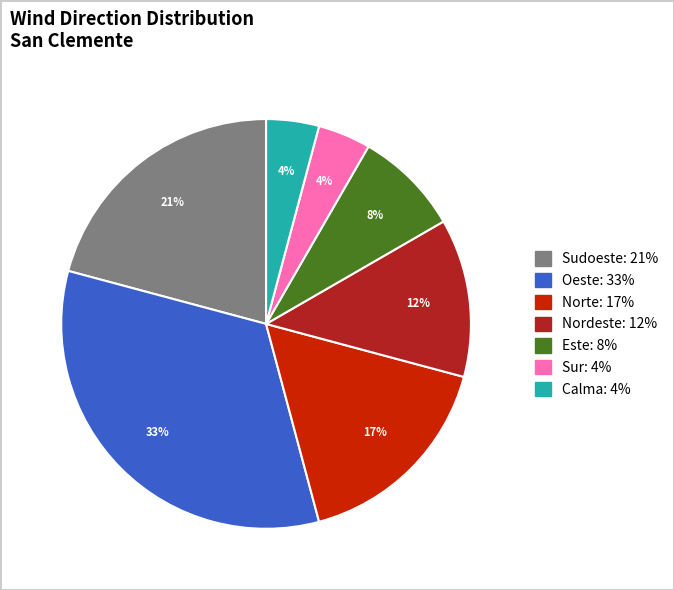

Is there any slice that represents more than half of the pie?

No